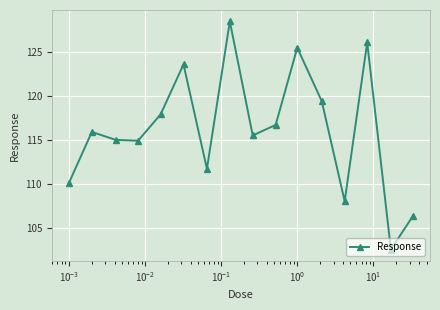

What is the greatest value displayed?

128.5